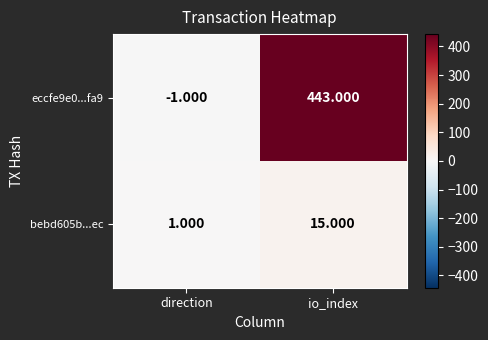

Between direction and io_index, which series saw the biggest shift?

eccfe9e0...fa9